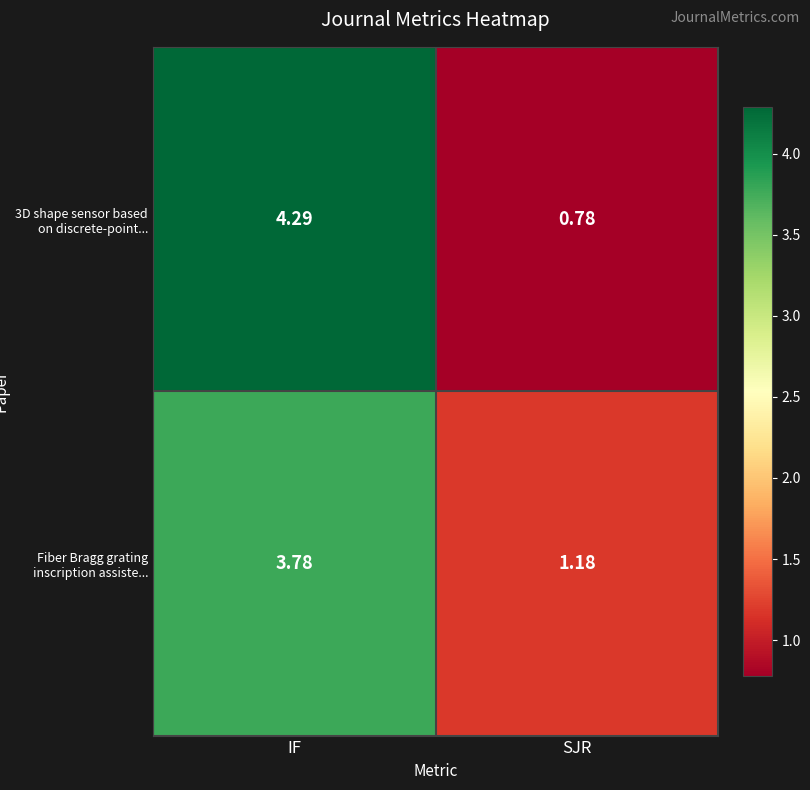

Where is Fiber Bragg grating inscription assiste... nearest to the value 2?

SJR